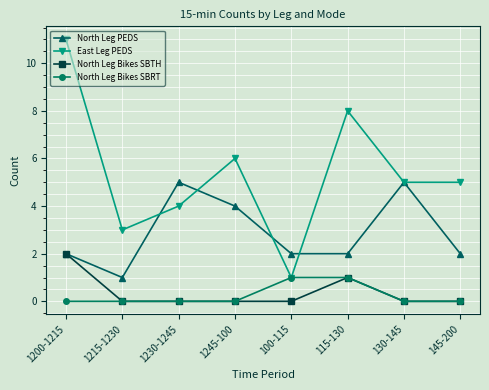

How many lines are shown in the chart?

4